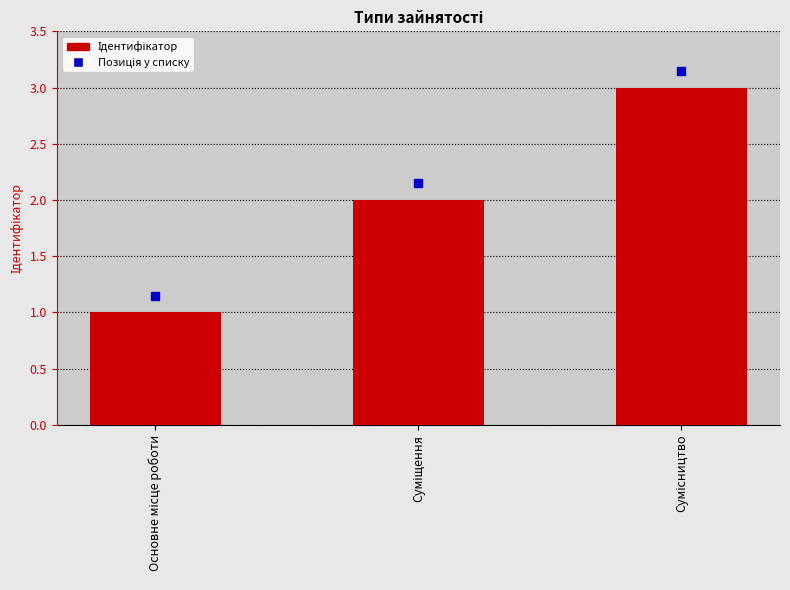

What is the maximum value shown in the chart?

3